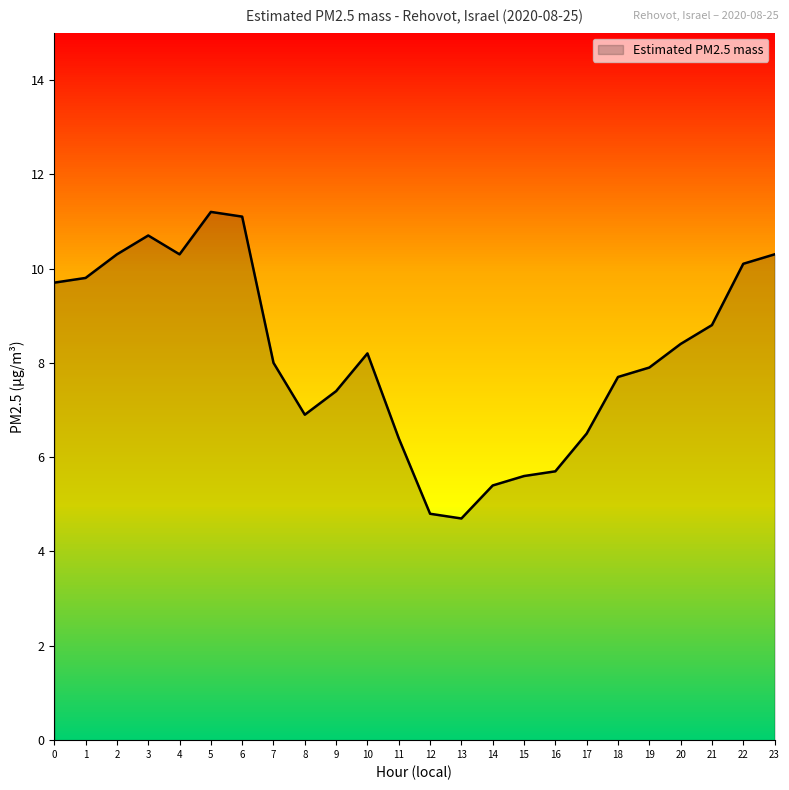

The chart shows a value of 4.5 at 19. True or false?

False